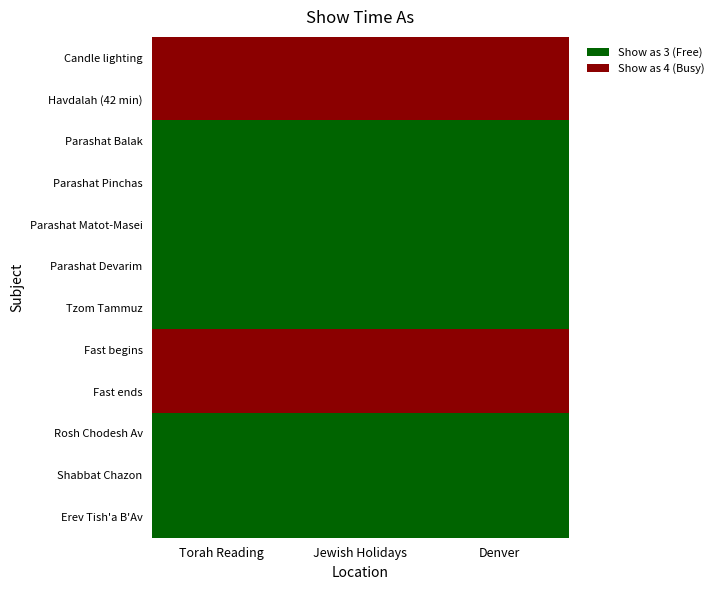

What is the greatest value displayed?

4